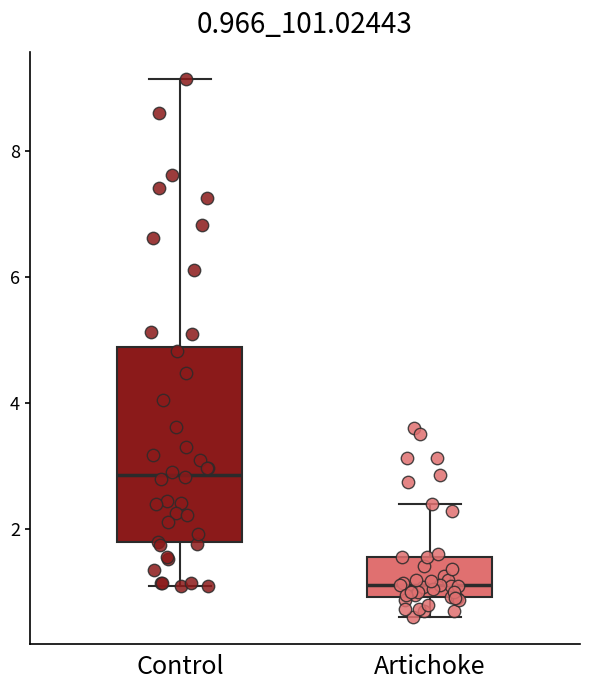

Which box's median line is the lowest?

Artichoke